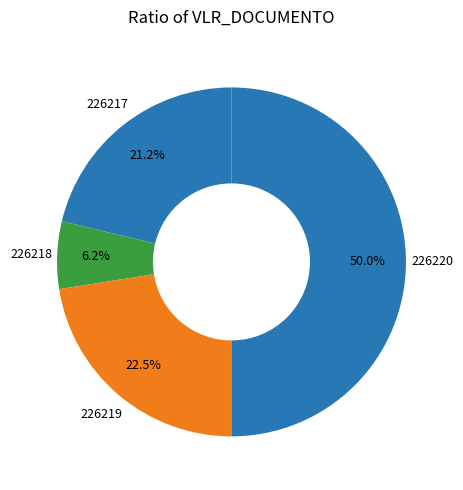

Is it true that 226219 is 33% of the pie?

False